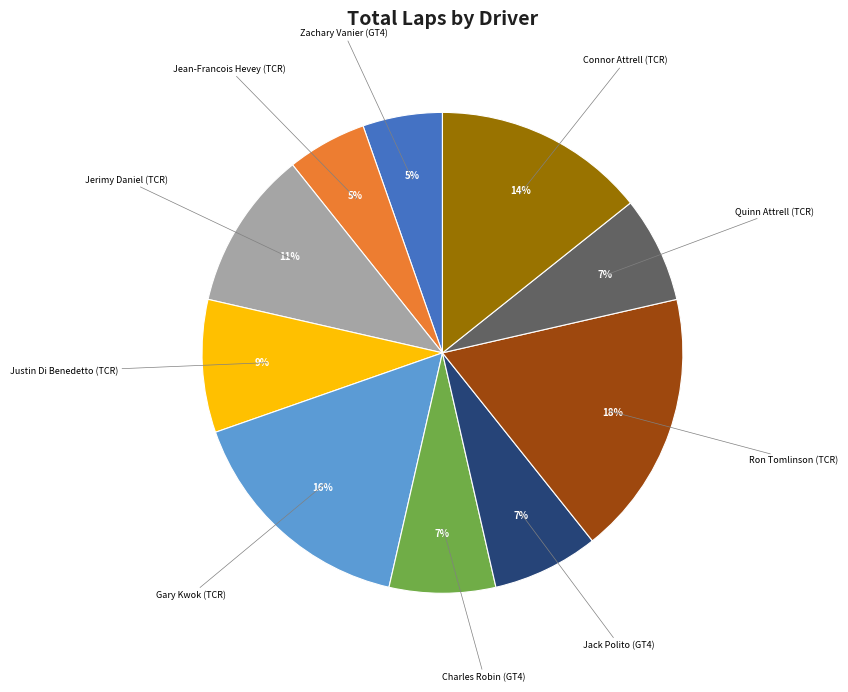

To the nearest percent, what is the average slice percentage?

10%